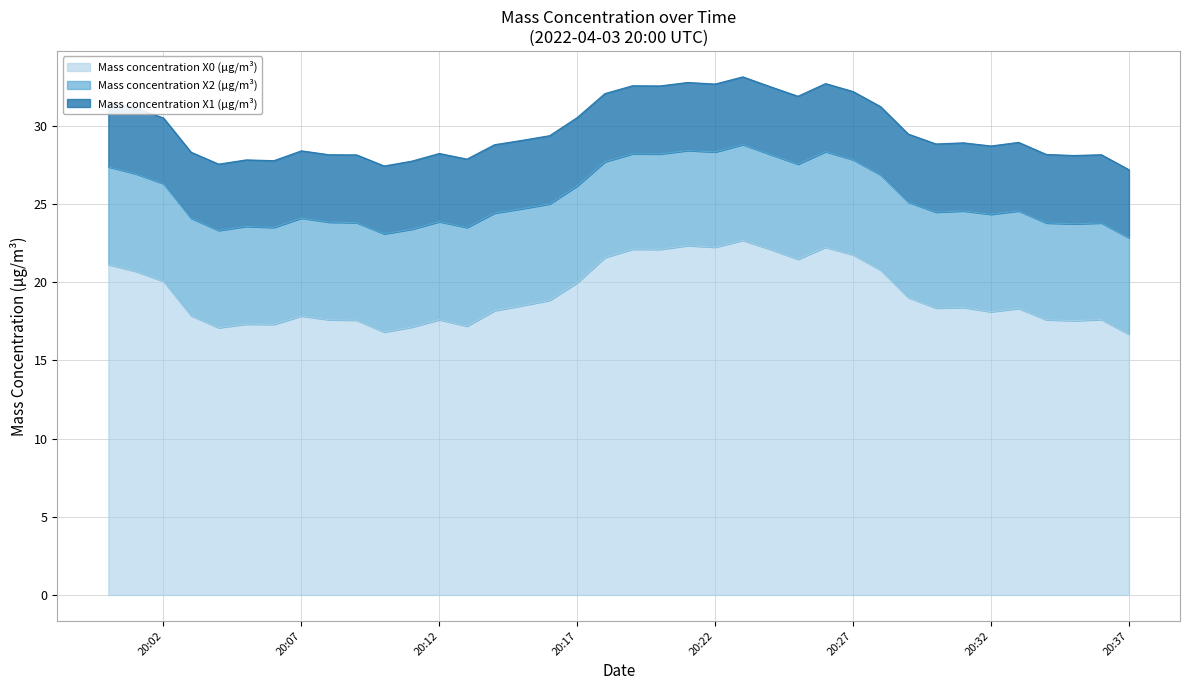

Reading left to right, transcribe all the data shown in this chart.

Mass concentration X0 (μg/m³): 2022-04-03 20:00:00=21.1	2022-04-03 20:01:00=20.7	2022-04-03 20:02:00=20.1	2022-04-03 20:03:00=17.9	2022-04-03 20:04:00=17.1	2022-04-03 20:05:00=17.3	2022-04-03 20:06:00=17.3	2022-04-03 20:07:00=17.8	2022-04-03 20:08:00=17.6	2022-04-03 20:09:00=17.6	2022-04-03 20:10:00=16.8	2022-04-03 20:11:00=17.1	2022-04-03 20:12:00=17.6	2022-04-03 20:13:00=17.2	2022-04-03 20:14:00=18.2	2022-04-03 20:15:00=18.5	2022-04-03 20:16:00=18.8	2022-04-03 20:17:00=20.0	2022-04-03 20:18:00=21.6	2022-04-03 20:19:00=22.1	2022-04-03 20:20:00=22.1	2022-04-03 20:21:00=22.3	2022-04-03 20:22:00=22.2	2022-04-03 20:23:00=22.7	2022-04-03 20:24:00=22.1	2022-04-03 20:25:00=21.5	2022-04-03 20:26:00=22.2	2022-04-03 20:27:00=21.8	2022-04-03 20:28:00=20.8	2022-04-03 20:29:00=19.0	2022-04-03 20:30:00=18.4	2022-04-03 20:31:00=18.4	2022-04-03 20:32:00=18.1	2022-04-03 20:33:00=18.3	2022-04-03 20:34:00=17.6	2022-04-03 20:35:00=17.5	2022-04-03 20:36:00=17.6	2022-04-03 20:37:00=16.7
Mass concentration X2 (μg/m³): 2022-04-03 20:00:00=6.2	2022-04-03 20:01:00=6.2	2022-04-03 20:02:00=6.2	2022-04-03 20:03:00=6.2	2022-04-03 20:04:00=6.2	2022-04-03 20:05:00=6.2	2022-04-03 20:06:00=6.2	2022-04-03 20:07:00=6.3	2022-04-03 20:08:00=6.2	2022-04-03 20:09:00=6.2	2022-04-03 20:10:00=6.3	2022-04-03 20:11:00=6.3	2022-04-03 20:12:00=6.3	2022-04-03 20:13:00=6.3	2022-04-03 20:14:00=6.2	2022-04-03 20:15:00=6.2	2022-04-03 20:16:00=6.2	2022-04-03 20:17:00=6.2	2022-04-03 20:18:00=6.1	2022-04-03 20:19:00=6.1	2022-04-03 20:20:00=6.1	2022-04-03 20:21:00=6.1	2022-04-03 20:22:00=6.1	2022-04-03 20:23:00=6.1	2022-04-03 20:24:00=6.1	2022-04-03 20:25:00=6.1	2022-04-03 20:26:00=6.1	2022-04-03 20:27:00=6.1	2022-04-03 20:28:00=6.1	2022-04-03 20:29:00=6.1	2022-04-03 20:30:00=6.1	2022-04-03 20:31:00=6.2	2022-04-03 20:32:00=6.2	2022-04-03 20:33:00=6.2	2022-04-03 20:34:00=6.2	2022-04-03 20:35:00=6.2	2022-04-03 20:36:00=6.2	2022-04-03 20:37:00=6.2
Mass concentration X1 (μg/m³): 2022-04-03 20:00:00=4.2	2022-04-03 20:01:00=4.2	2022-04-03 20:02:00=4.2	2022-04-03 20:03:00=4.2	2022-04-03 20:04:00=4.2	2022-04-03 20:05:00=4.2	2022-04-03 20:06:00=4.3	2022-04-03 20:07:00=4.3	2022-04-03 20:08:00=4.3	2022-04-03 20:09:00=4.3	2022-04-03 20:10:00=4.3	2022-04-03 20:11:00=4.3	2022-04-03 20:12:00=4.4	2022-04-03 20:13:00=4.4	2022-04-03 20:14:00=4.4	2022-04-03 20:15:00=4.4	2022-04-03 20:16:00=4.4	2022-04-03 20:17:00=4.4	2022-04-03 20:18:00=4.4	2022-04-03 20:19:00=4.3	2022-04-03 20:20:00=4.3	2022-04-03 20:21:00=4.3	2022-04-03 20:22:00=4.3	2022-04-03 20:23:00=4.3	2022-04-03 20:24:00=4.3	2022-04-03 20:25:00=4.3	2022-04-03 20:26:00=4.3	2022-04-03 20:27:00=4.4	2022-04-03 20:28:00=4.4	2022-04-03 20:29:00=4.3	2022-04-03 20:30:00=4.4	2022-04-03 20:31:00=4.3	2022-04-03 20:32:00=4.4	2022-04-03 20:33:00=4.4	2022-04-03 20:34:00=4.4	2022-04-03 20:35:00=4.4	2022-04-03 20:36:00=4.4	2022-04-03 20:37:00=4.3